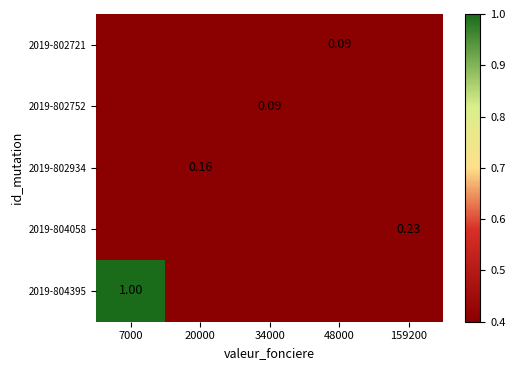

True or false: 2019-804395 has a value of 0.6 at 48000.

False